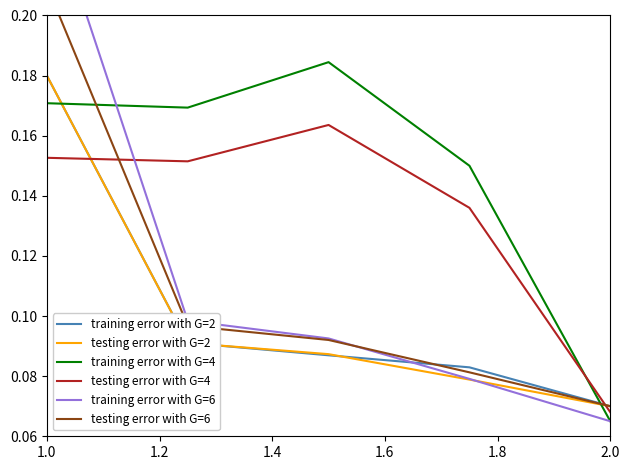

Reading right to left, transcribe all the data shown in this chart.

training error with G=2: 0.1	0.1	0.1	0.1	0.2
testing error with G=2: 0.1	0.1	0.1	0.1	0.2
training error with G=4: 0.1	0.2	0.2	0.2	0.2
testing error with G=4: 0.1	0.1	0.2	0.2	0.2
training error with G=6: 0.1	0.1	0.1	0.1	0.2
testing error with G=6: 0.1	0.1	0.1	0.1	0.2